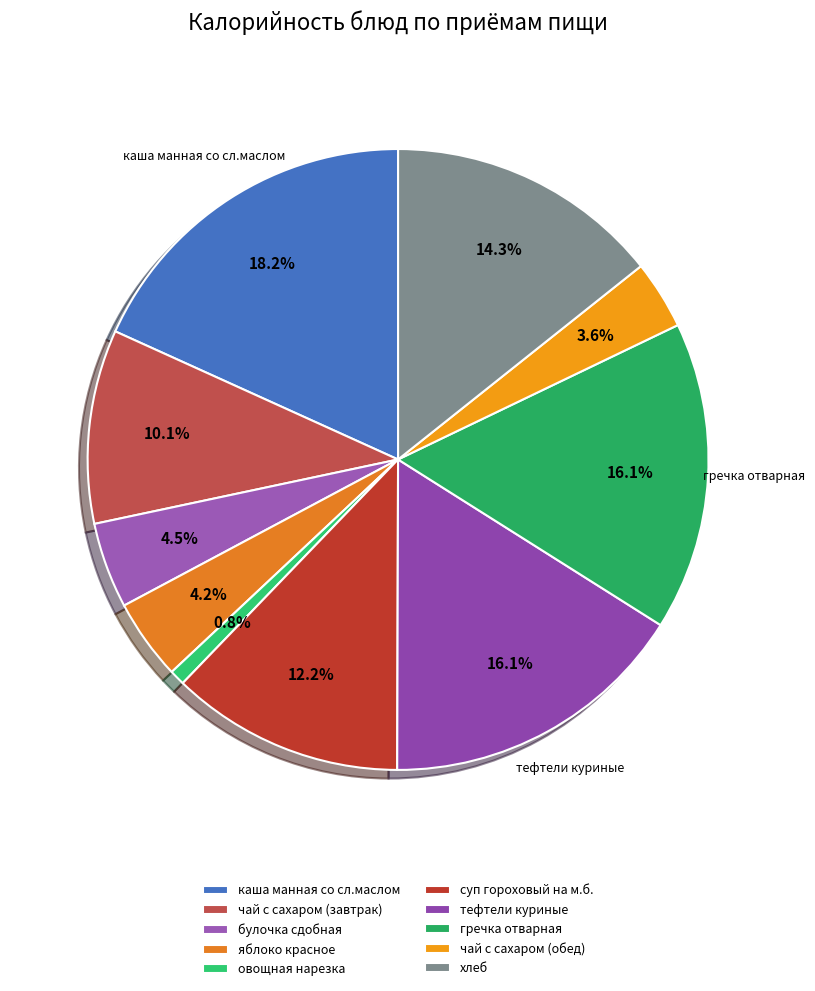

To the nearest percent, what is the difference between the тефтели куриные and чай с сахаром (завтрак) slice percentages?

6%